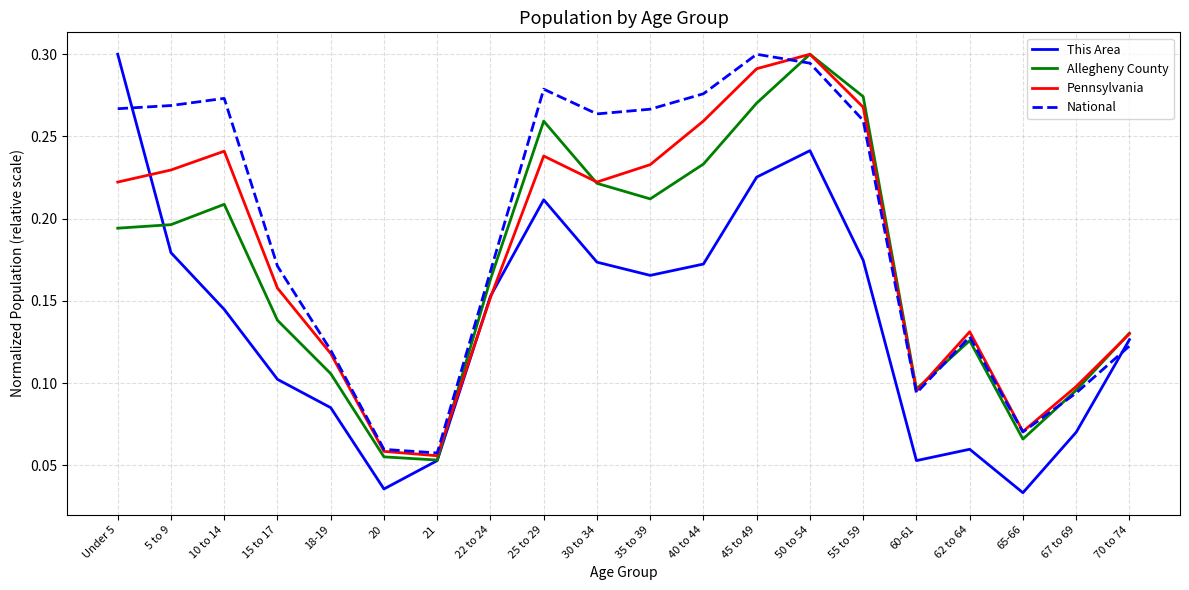

How many lines are shown in the chart?

4